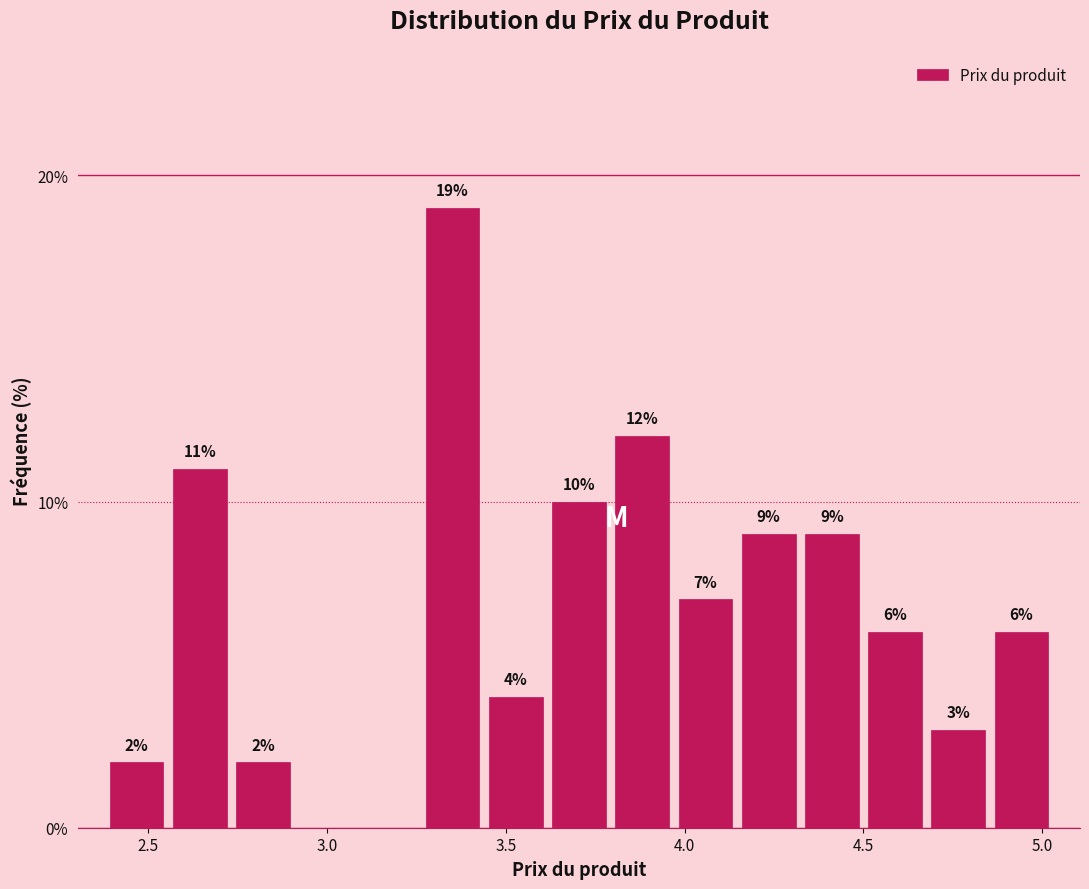

Around what value on the x-axis is the tallest bar? Give the approximate position of its centre, as read against the axis.

3.35